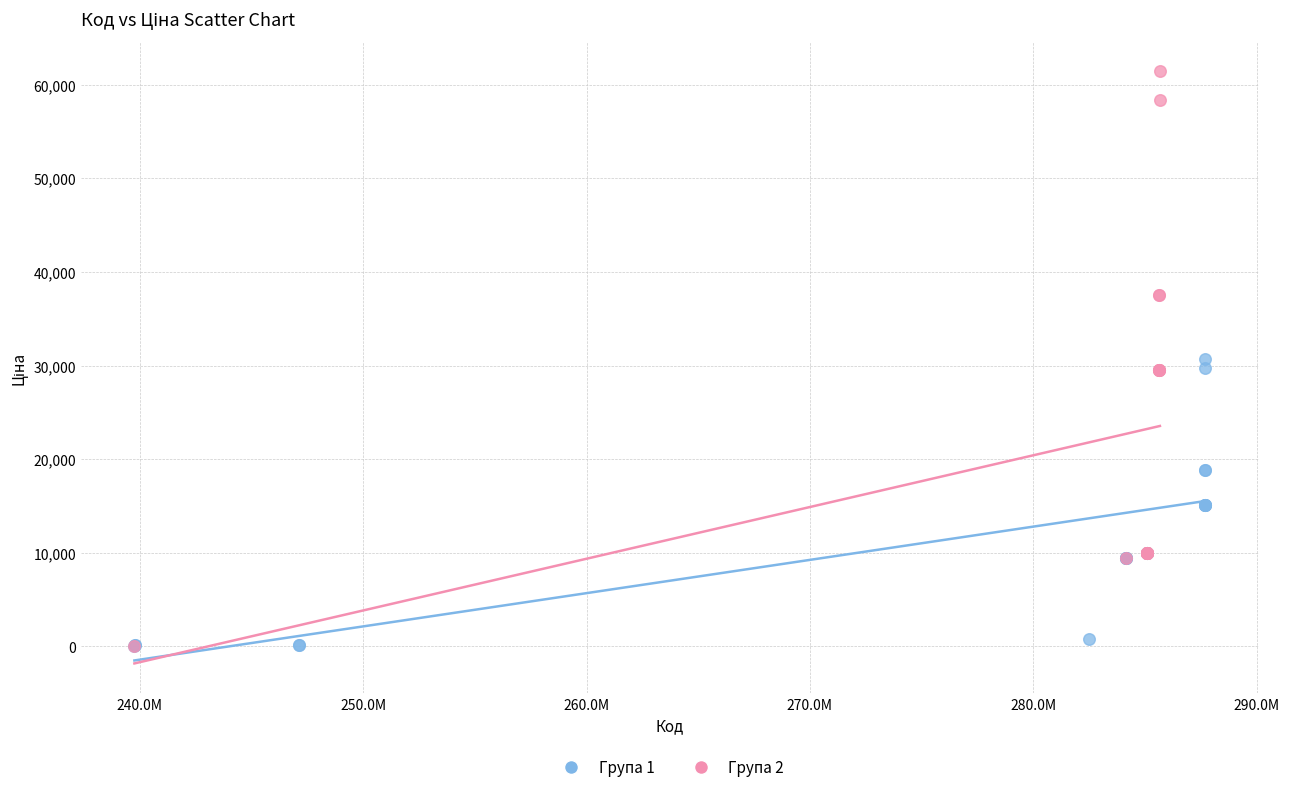

Which series has the largest Y range (max minus min)?

Група 2